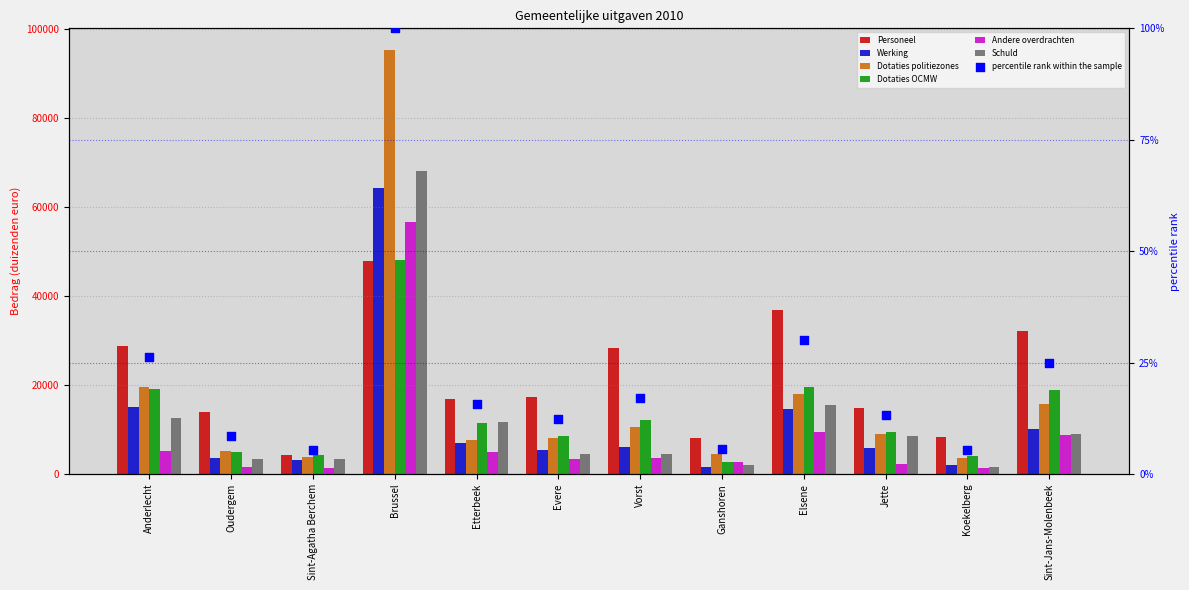

Which series contains the lowest Y value?

Andere overdrachten